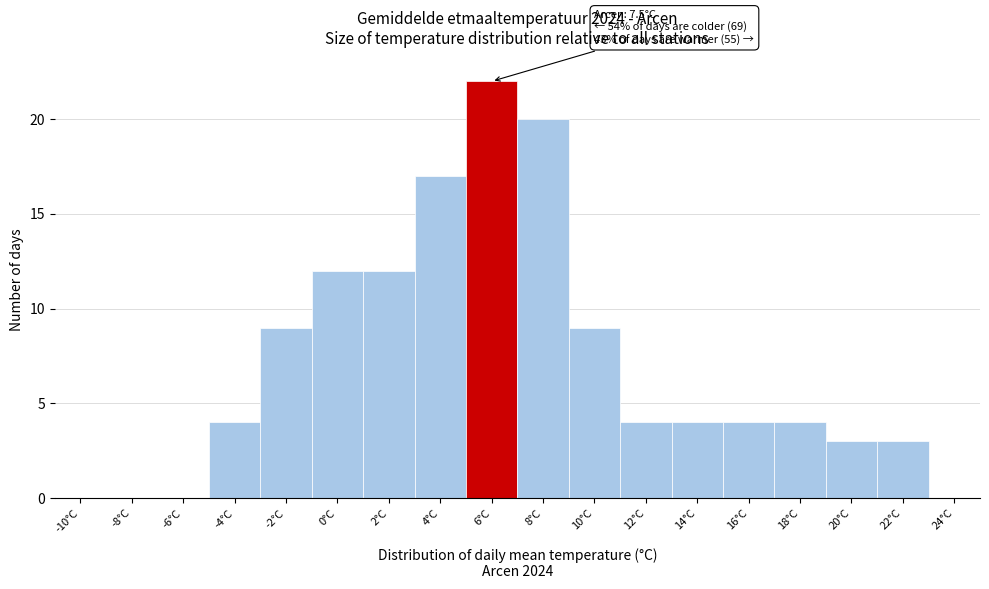

Reading right to left, list all the values displayed in this chart.

24°C=0	22°C=3	20°C=3	18°C=4	16°C=4	14°C=4	12°C=4	10°C=9	8°C=20	6°C=22	4°C=17	2°C=12	0°C=12	-2°C=9	-4°C=4	-6°C=0	-8°C=0	-10°C=0